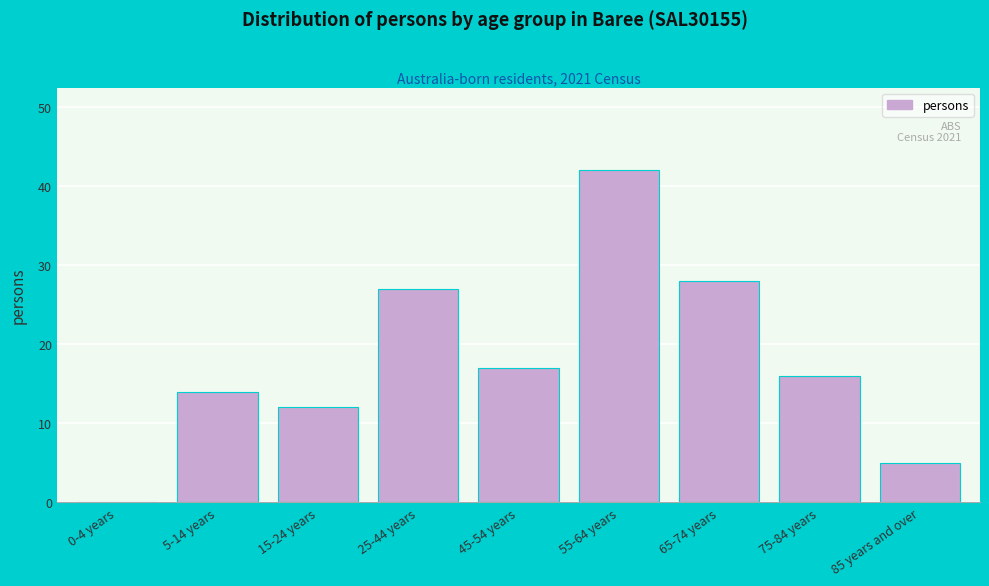

Reading right to left, transcribe all the data shown in this chart.

85 years and over=5	75-84 years=16	65-74 years=28	55-64 years=42	45-54 years=17	25-44 years=27	15-24 years=12	5-14 years=14	0-4 years=0